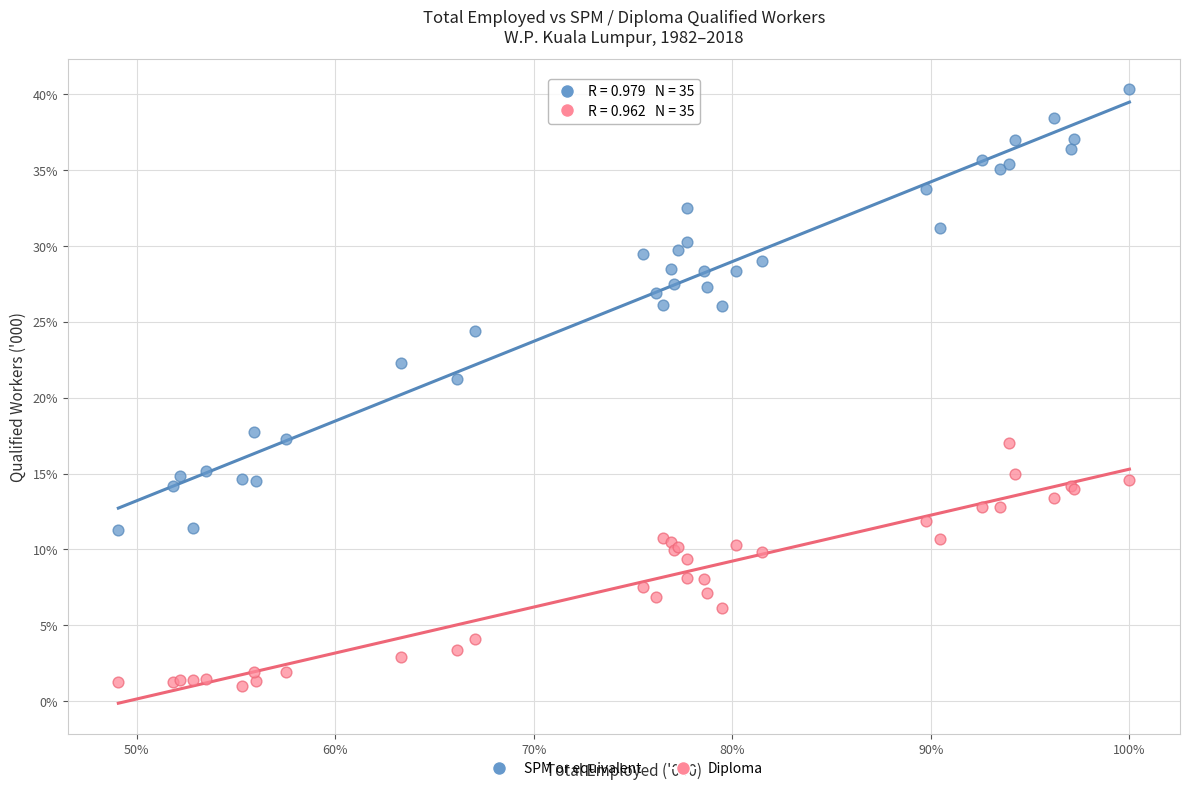

What are all the series names shown in the legend?

SPM or equivalent, Diploma